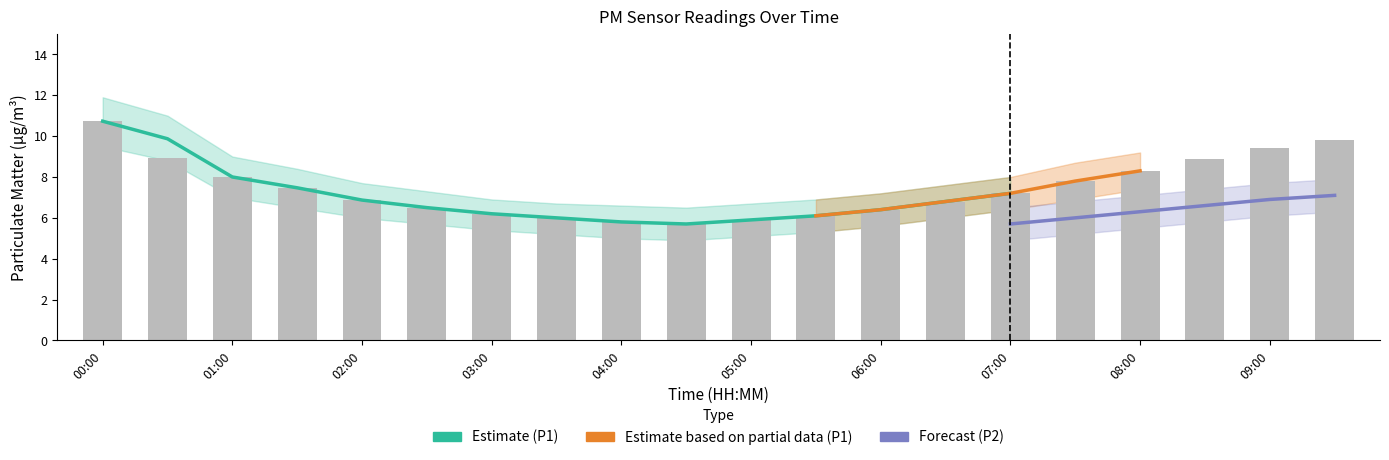

What is the greatest value displayed?

10.7